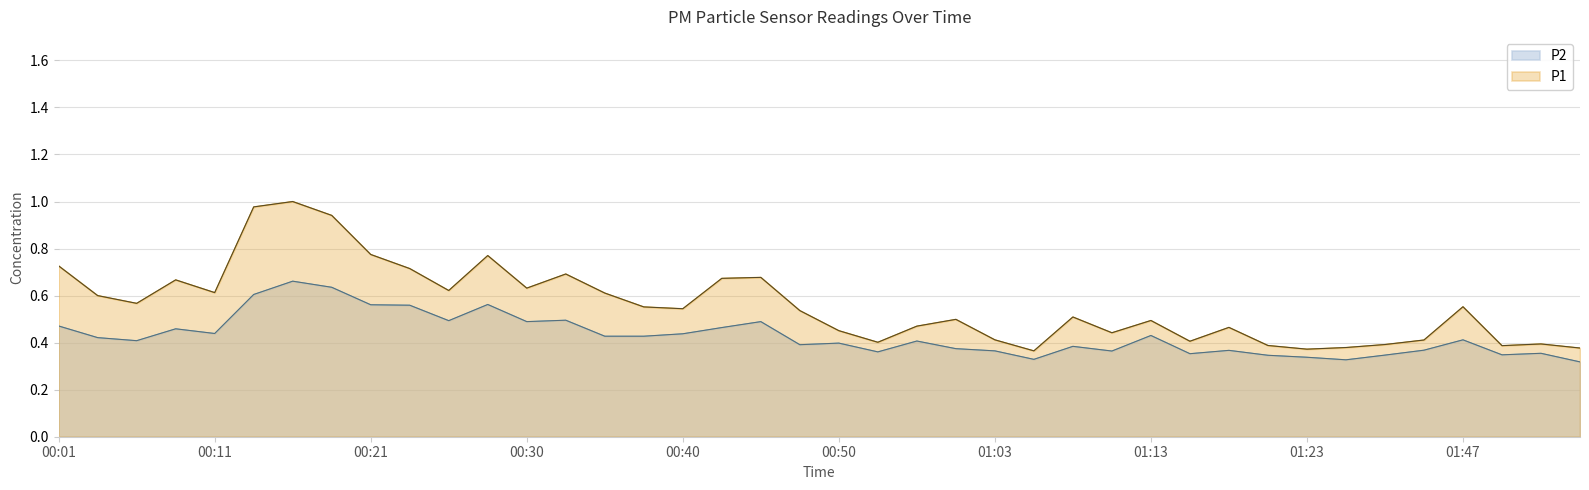

True or false: P1 and P2 intersect in this chart.

False